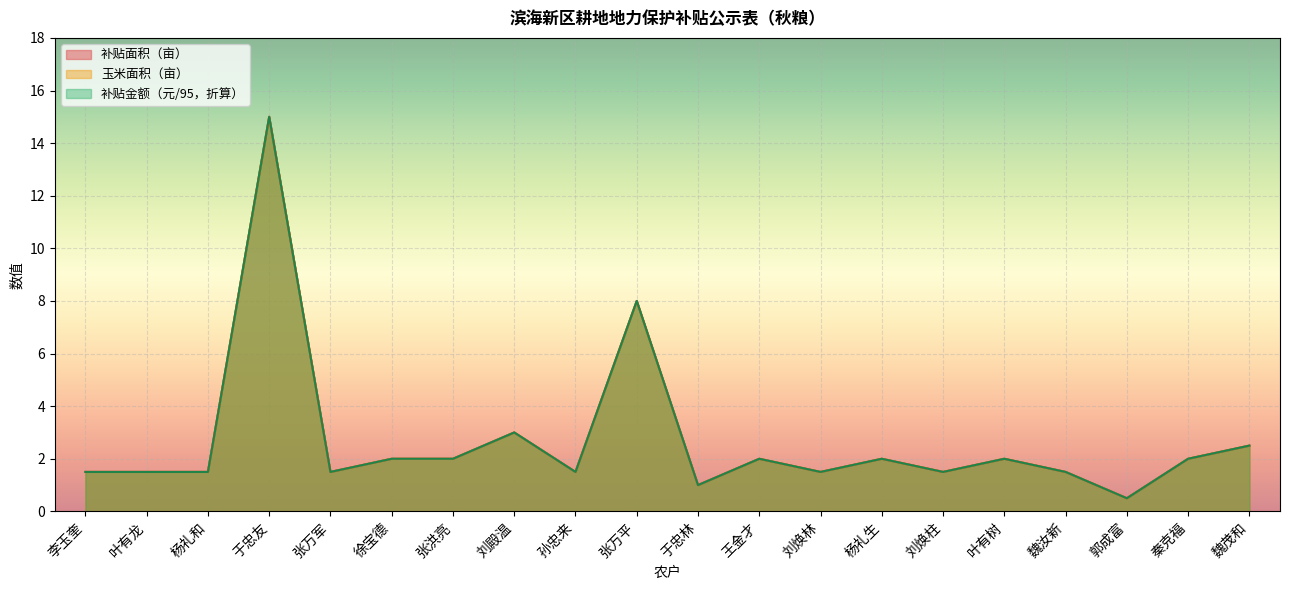

True or false: 补贴金额（元） and 补贴面积（亩） intersect in this chart.

False